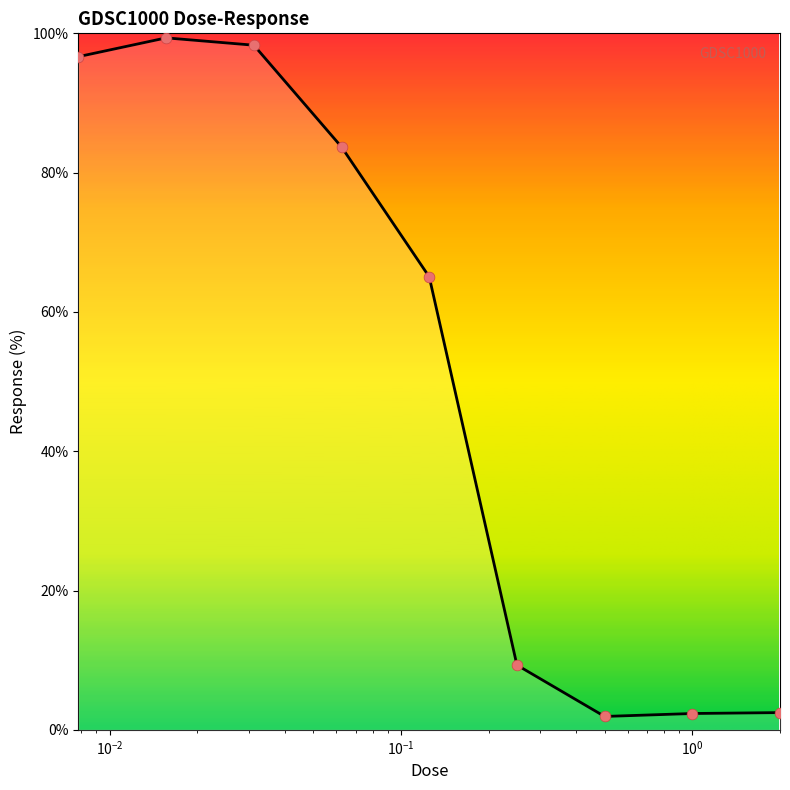

What is the greatest value displayed?

99.3